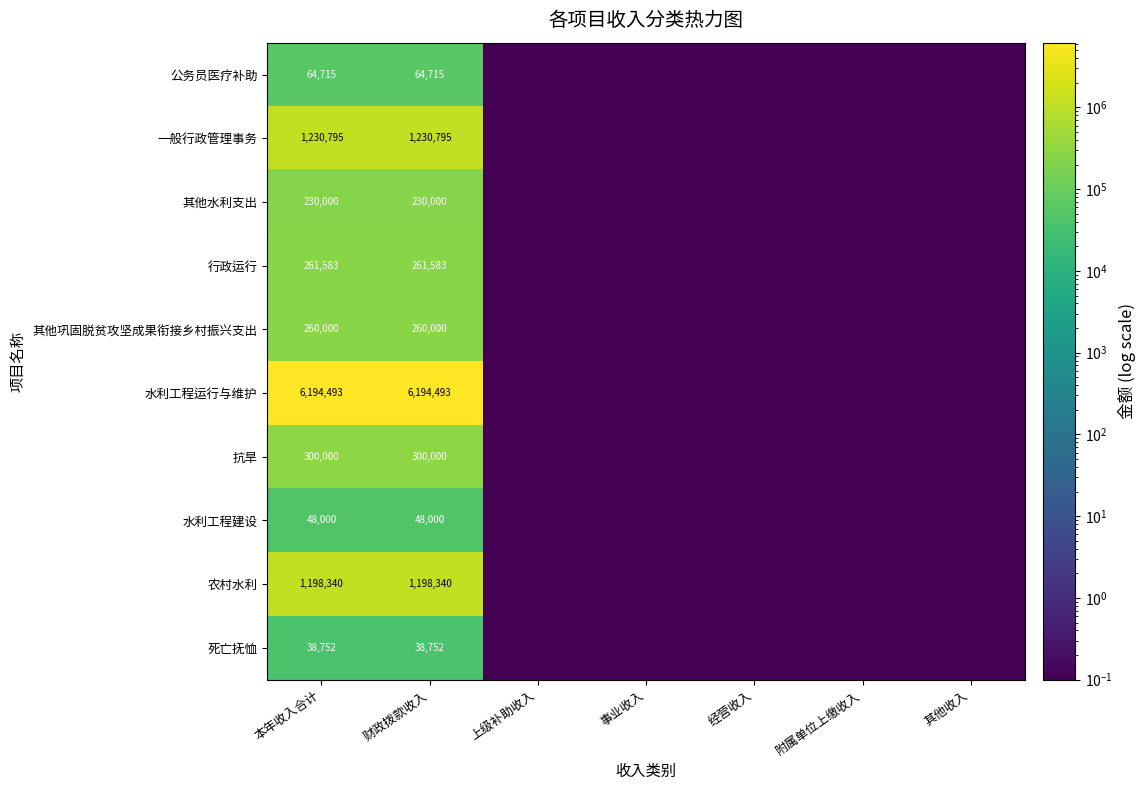

Rank the series at 财政拨款收入 from lowest to highest value.

死亡抚恤, 水利工程建设, 公务员医疗补助, 其他水利支出, 其他巩固脱贫攻坚成果衔接乡村振兴支出, 行政运行, 抗旱, 农村水利, 一般行政管理事务, 水利工程运行与维护